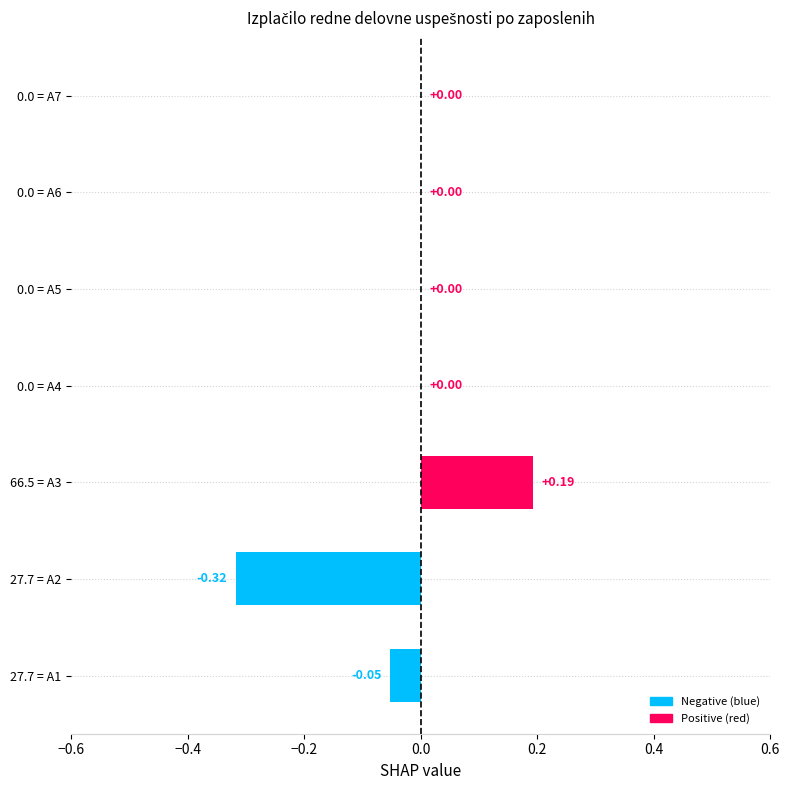

Between 0.0 = A7 and 27.7 = A1, which is larger?

0.0 = A7